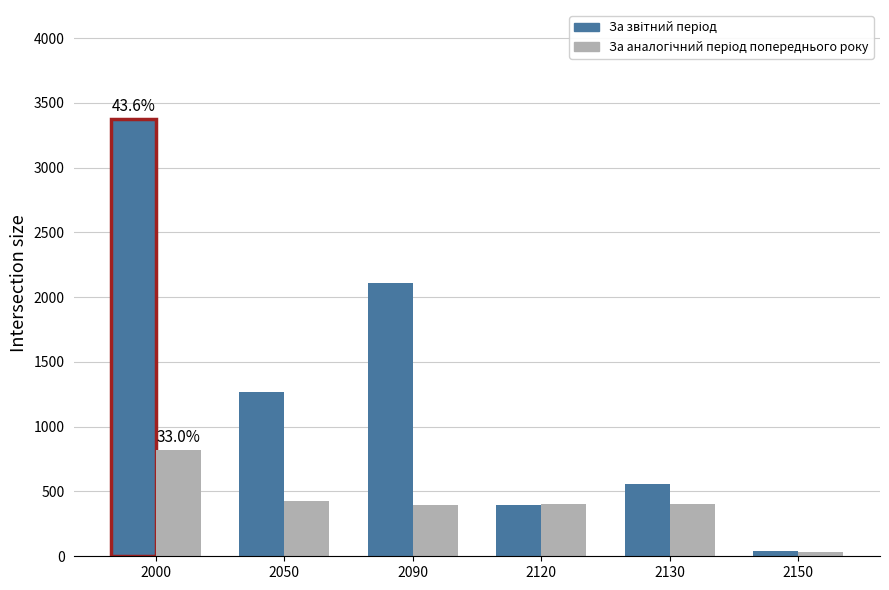

How many bars are there in total?

12